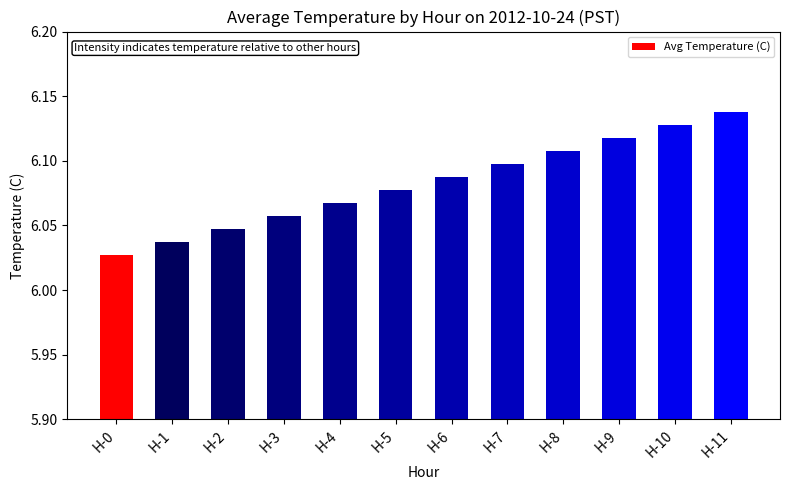

Which has a higher value, H-5 or H-10?

H-10